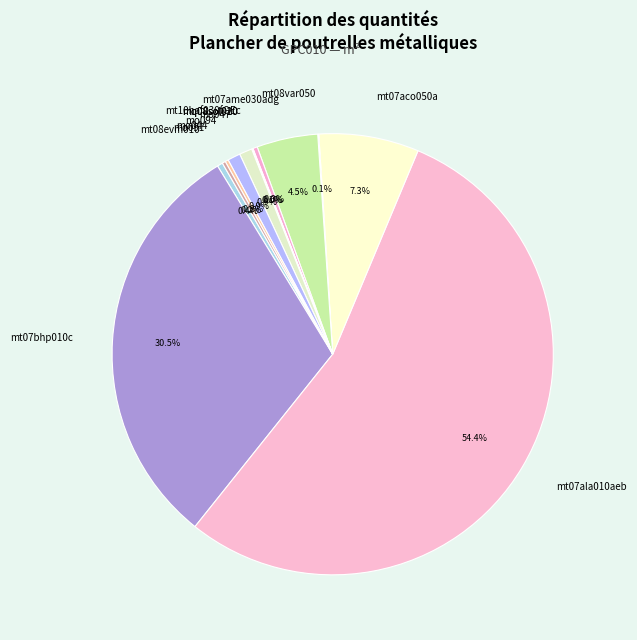

Between mt07bhp010c and mt07aco050a, which is larger?

mt07bhp010c